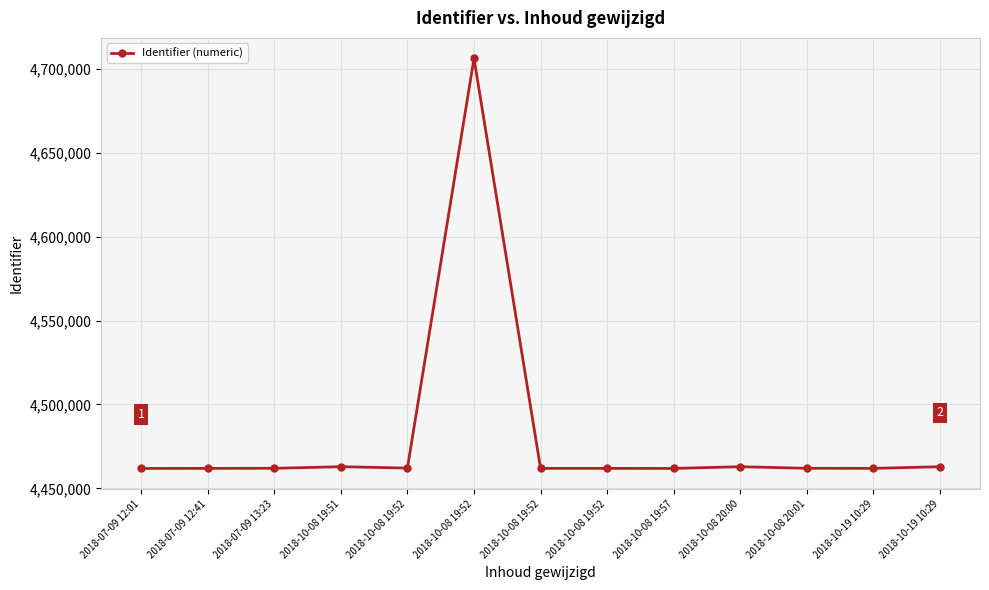

Reading right to left, transcribe all the data shown in this chart.

2018-10-19 10:29=4462901	2018-10-19 10:29=4461908	2018-10-08 20:01=4461953	2018-10-08 20:00=4462904	2018-10-08 19:57=4461872	2018-10-08 19:52=4461910	2018-10-08 19:52=4461909	2018-10-08 19:52=4706154	2018-10-08 19:52=4462088	2018-10-08 19:51=4462903	2018-07-09 13:23=4461950	2018-07-09 12:41=4461906	2018-07-09 12:01=4461870